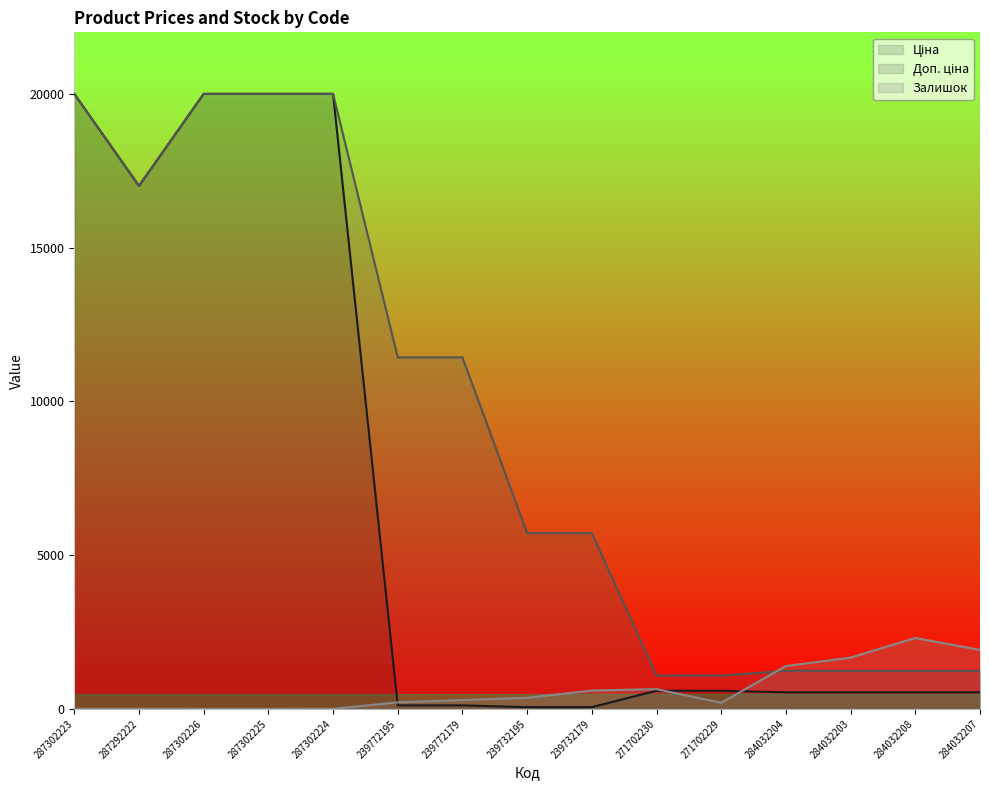

Reading left to right, transcribe all the data shown in this chart.

Ціна: 20000.0	17006.8	20000.0	20000.0	20000.0	114.3	114.3	57.2	57.2	591.0	591.0	540.0	540.0	540.0	540.0
Доп. ціна: 20000.0	17006.8	20000.0	20000.0	20000.0	11430.7	11430.7	5715.8	5715.8	1083.6	1083.6	1237.6	1237.6	1237.6	1237.6
Залишок: 1.0	5.0	0.0	0.0	3.0	213.0	287.3	363.6	597.4	643.0	200.1	1394.0	1669.5	2307.5	1918.2